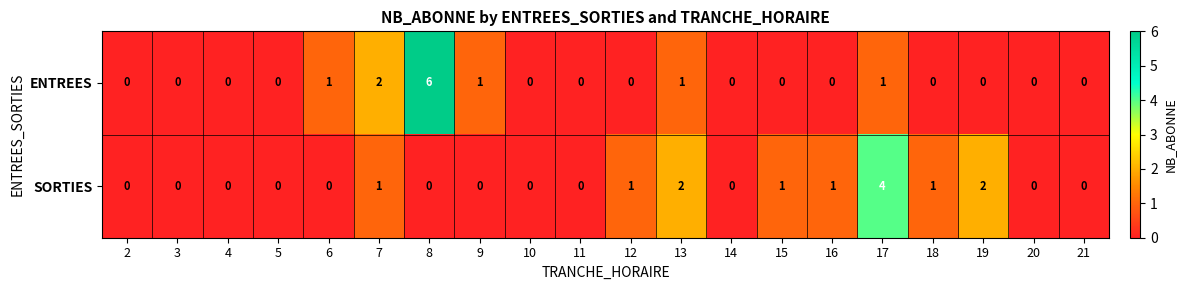

The ENTREES series shows 3 at 8. True or false?

False